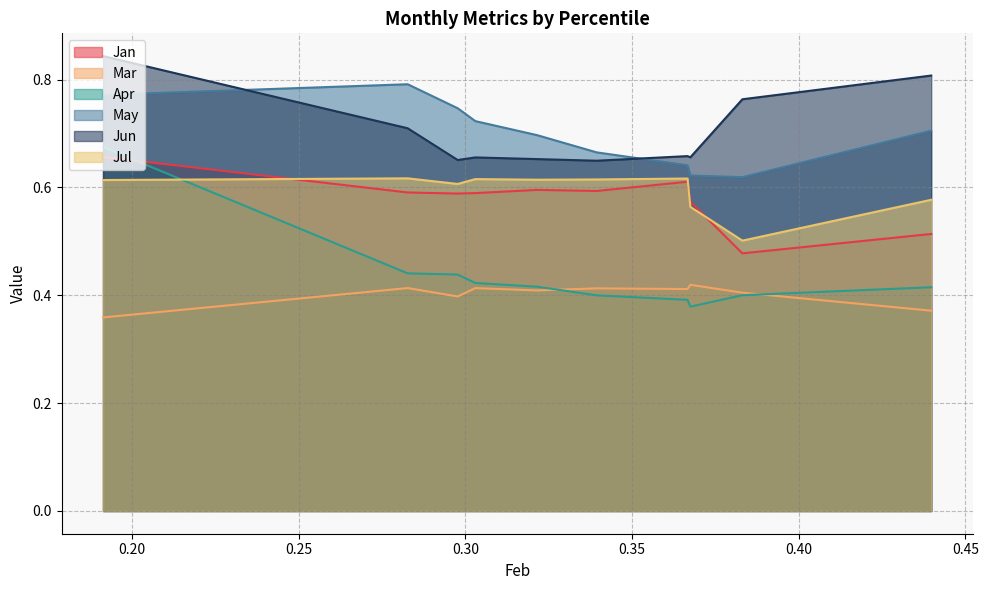

Which series has the largest range (max minus min)?

Apr